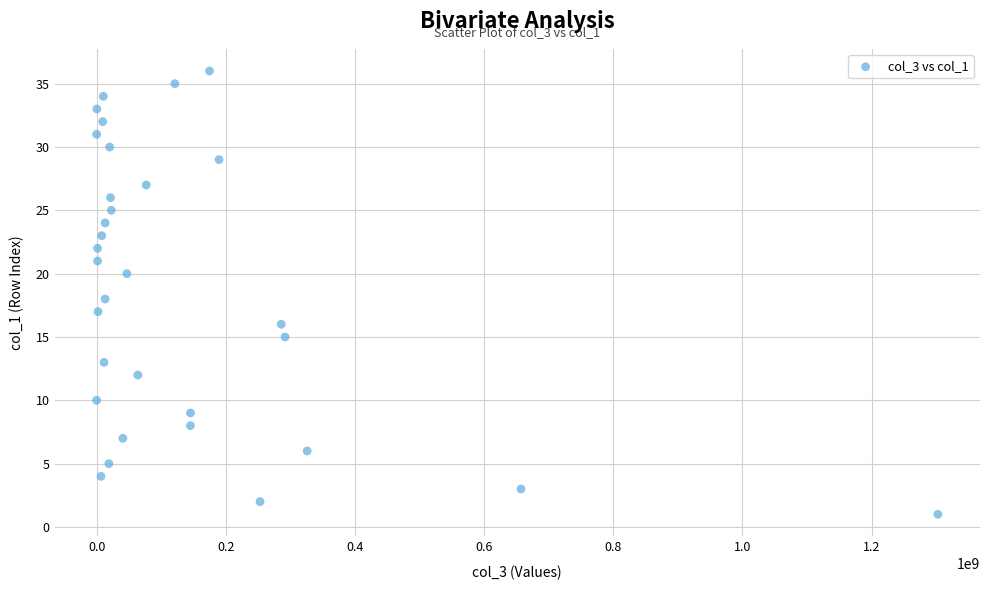

What is the range of Y values (max minus min)?

35